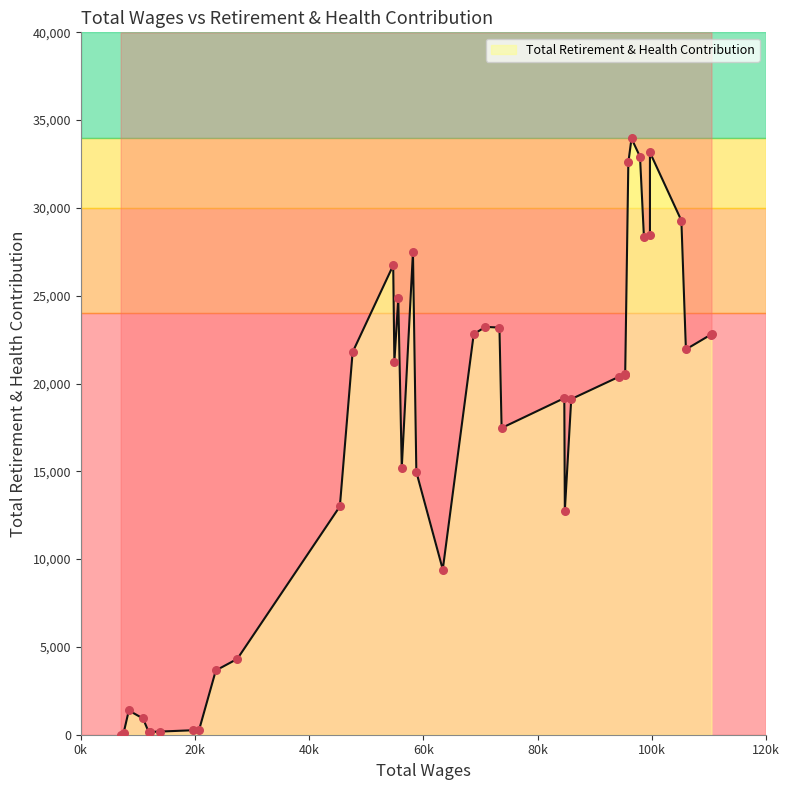

Which has a higher value, 47604 or 110272?

110272